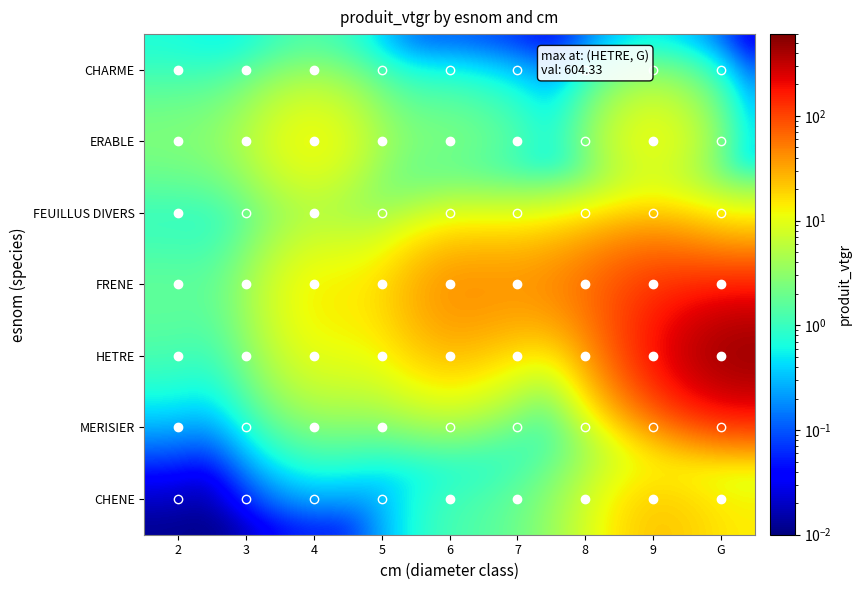

Between 7 and 5, which is larger?

7